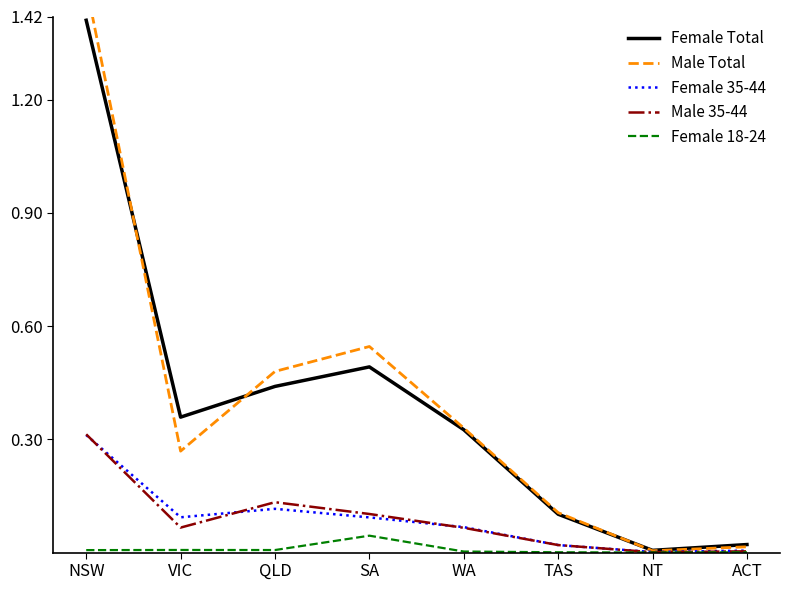

Between VIC and WA, which series saw the biggest shift?

Male Total